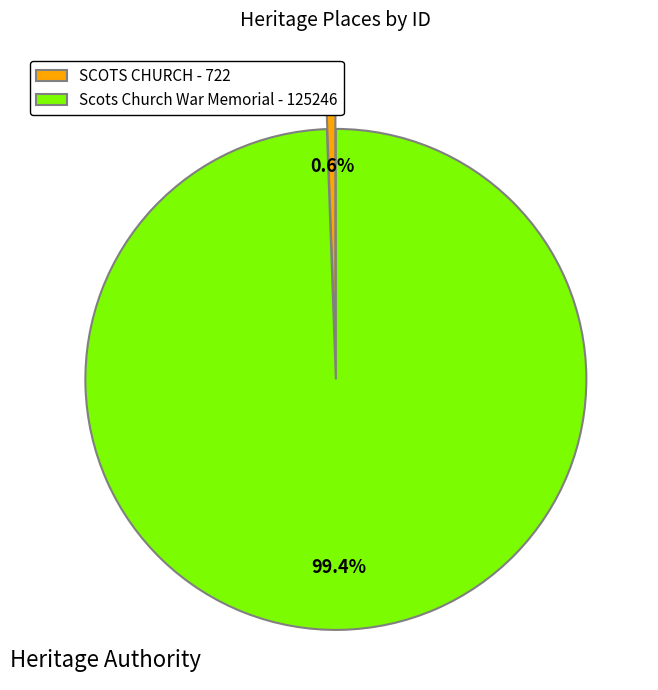

To the nearest percent, what is the difference between the Scots Church War Memorial and SCOTS CHURCH slice percentages?

99%